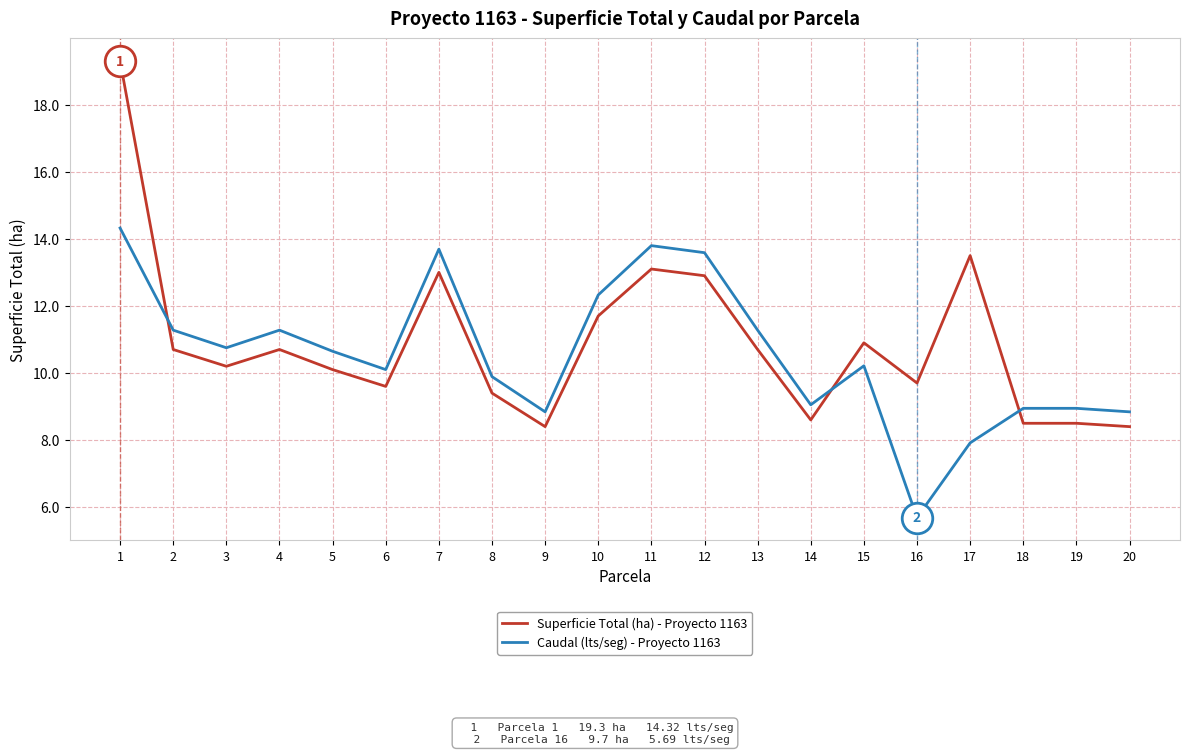

What is the spread (max minus min) of values at 16?

4.0